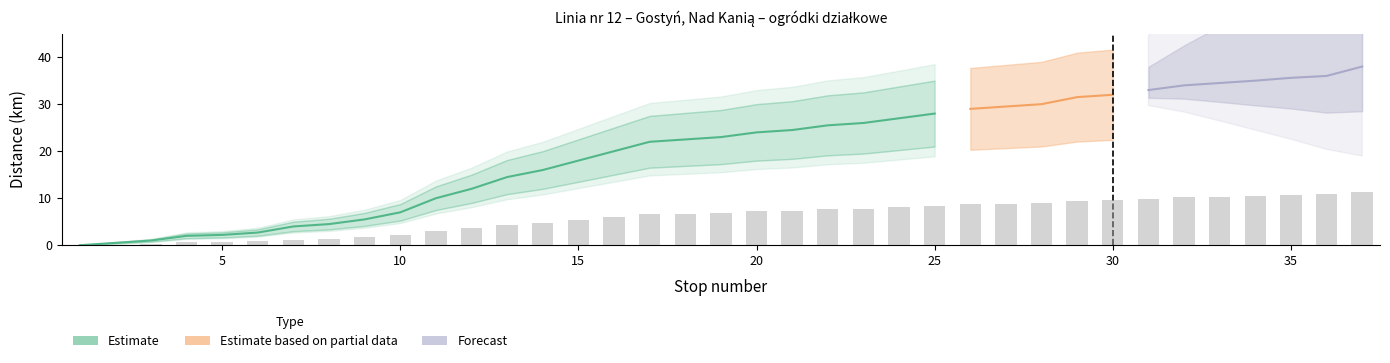

The Cumulative km series shows 14.5 at 13. True or false?

True